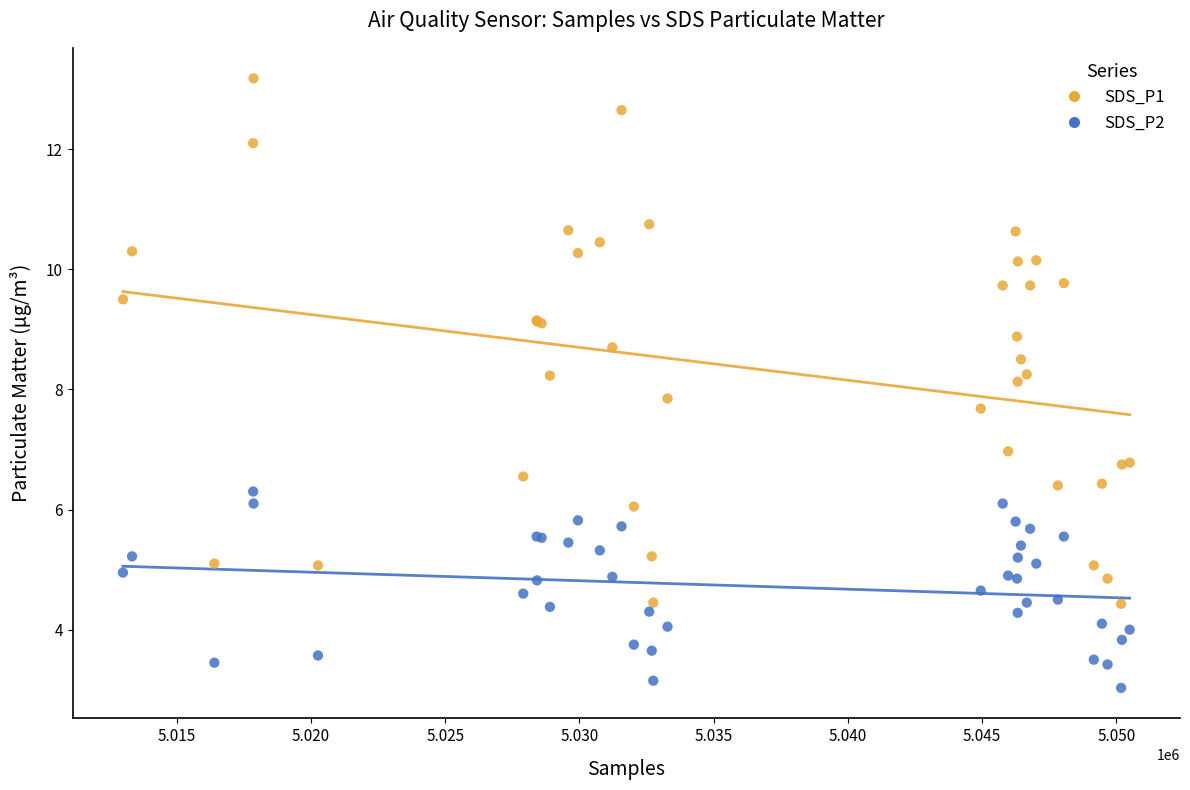

What is the X range (max minus min) for the scatter plot?

37499.0